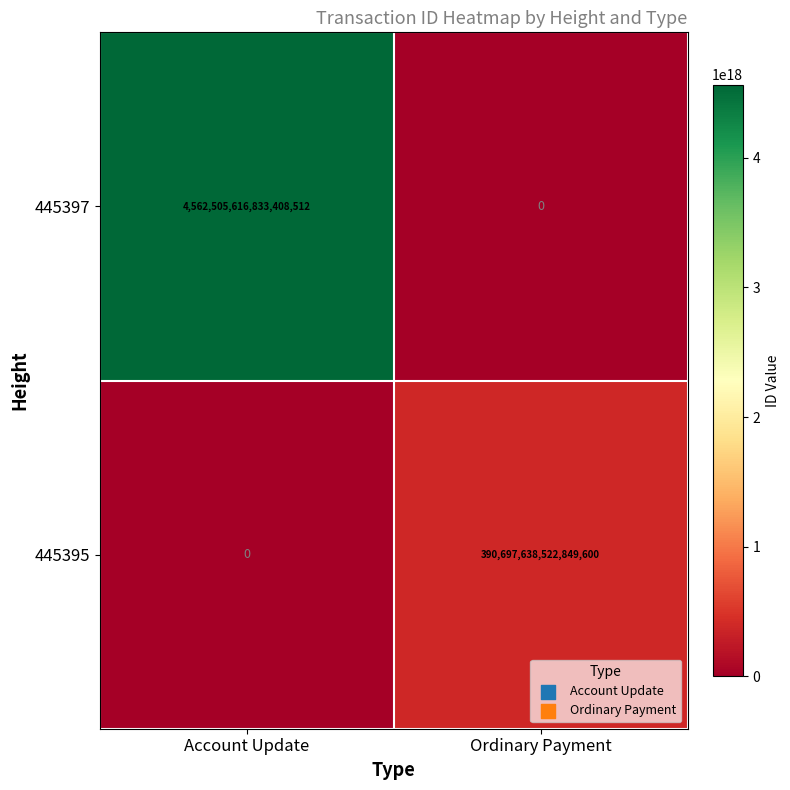

List the series in order of their overall mean, highest first.

445397, 445395